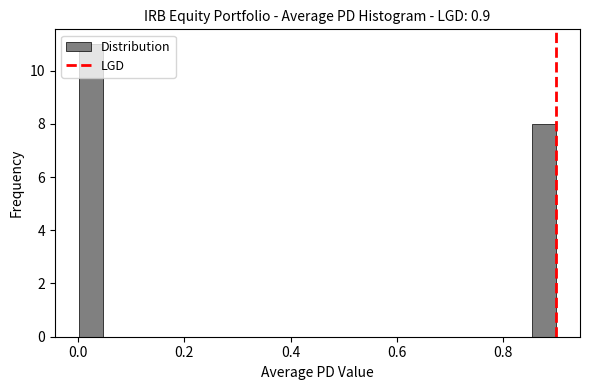

Around what value on the x-axis is the tallest bar? Give the approximate position of its centre, as read against the axis.

0.02